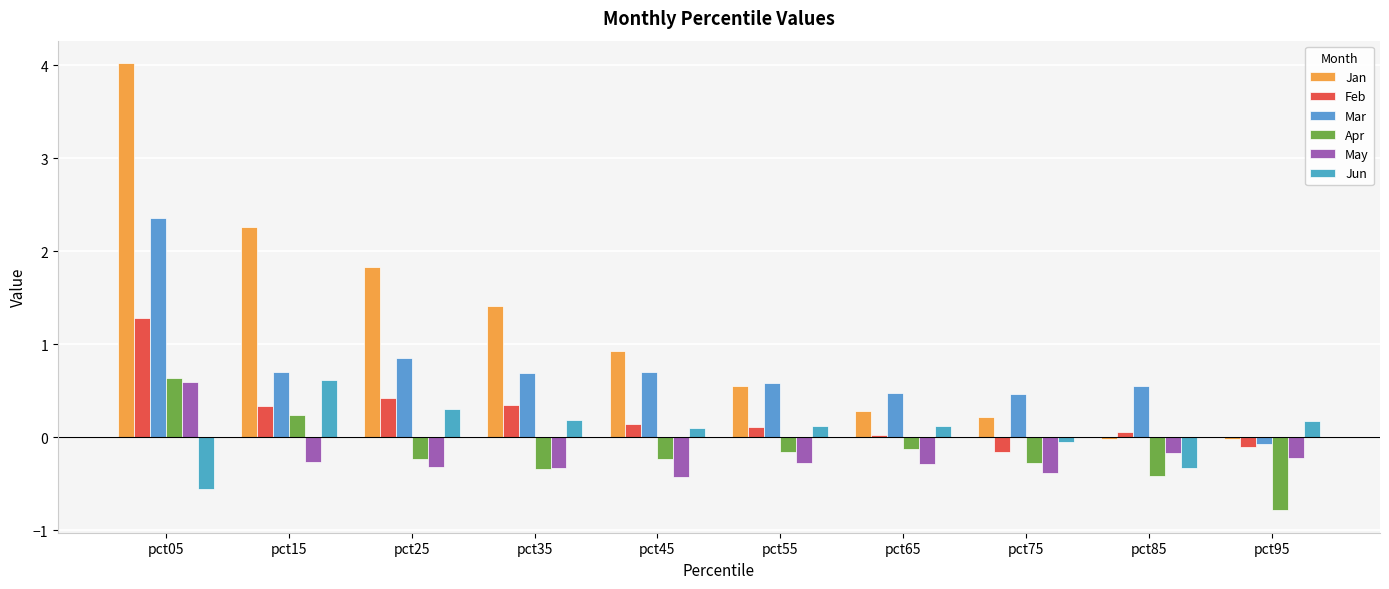

How many data points in Apr are above 0?

2